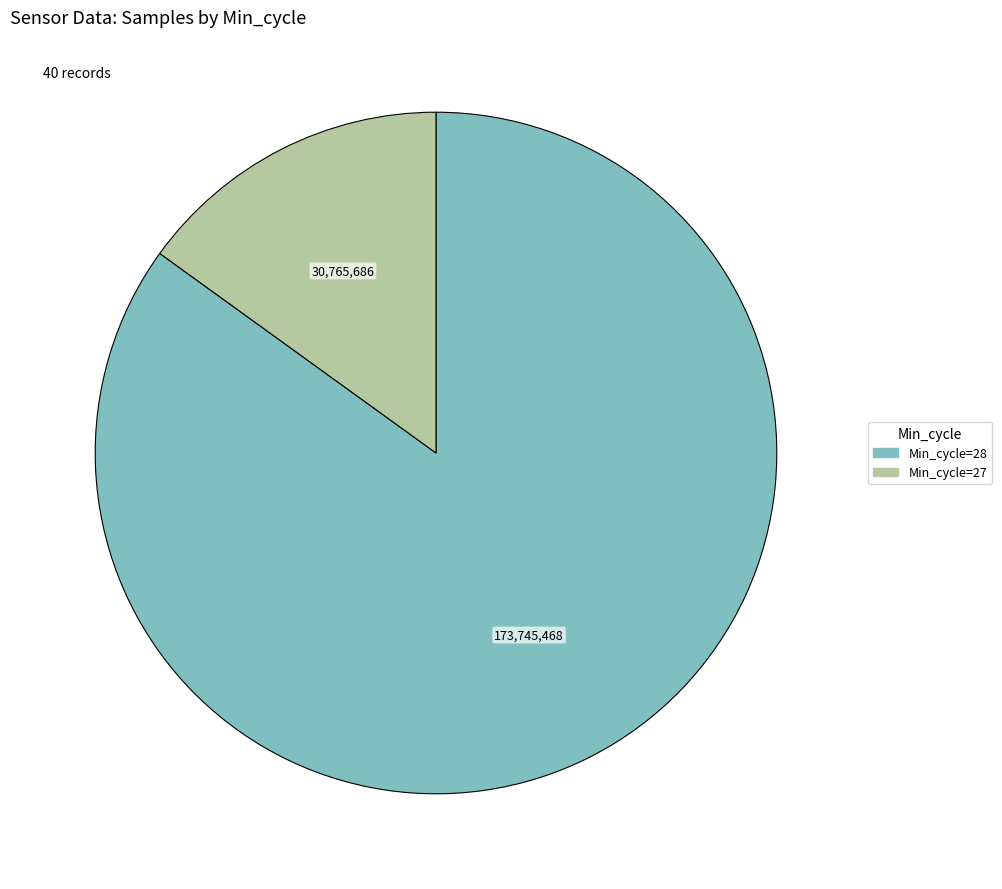

Does any single category account for the majority?

Yes